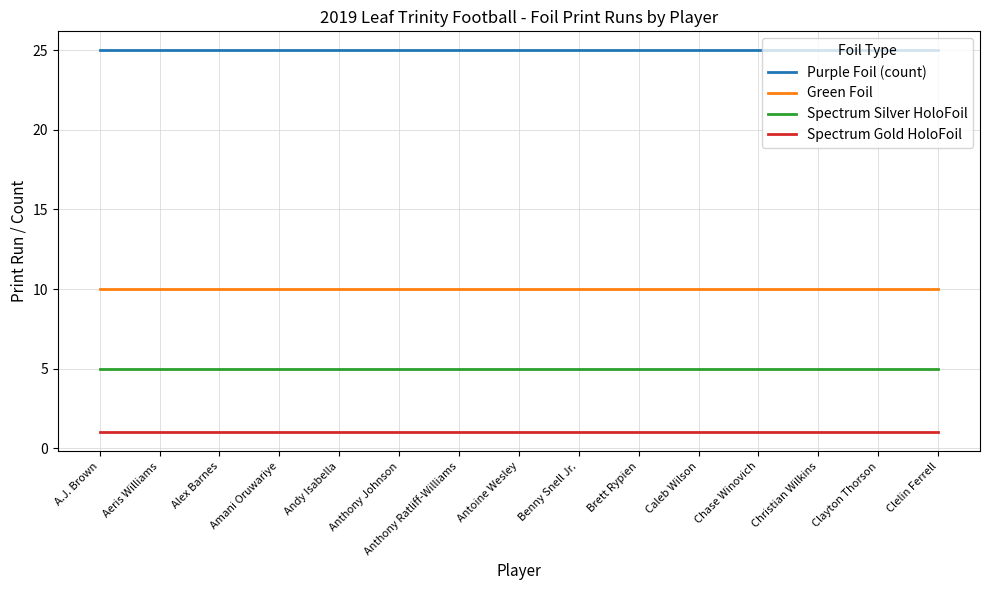

What is the maximum value for Spectrum Gold HoloFoil?

1